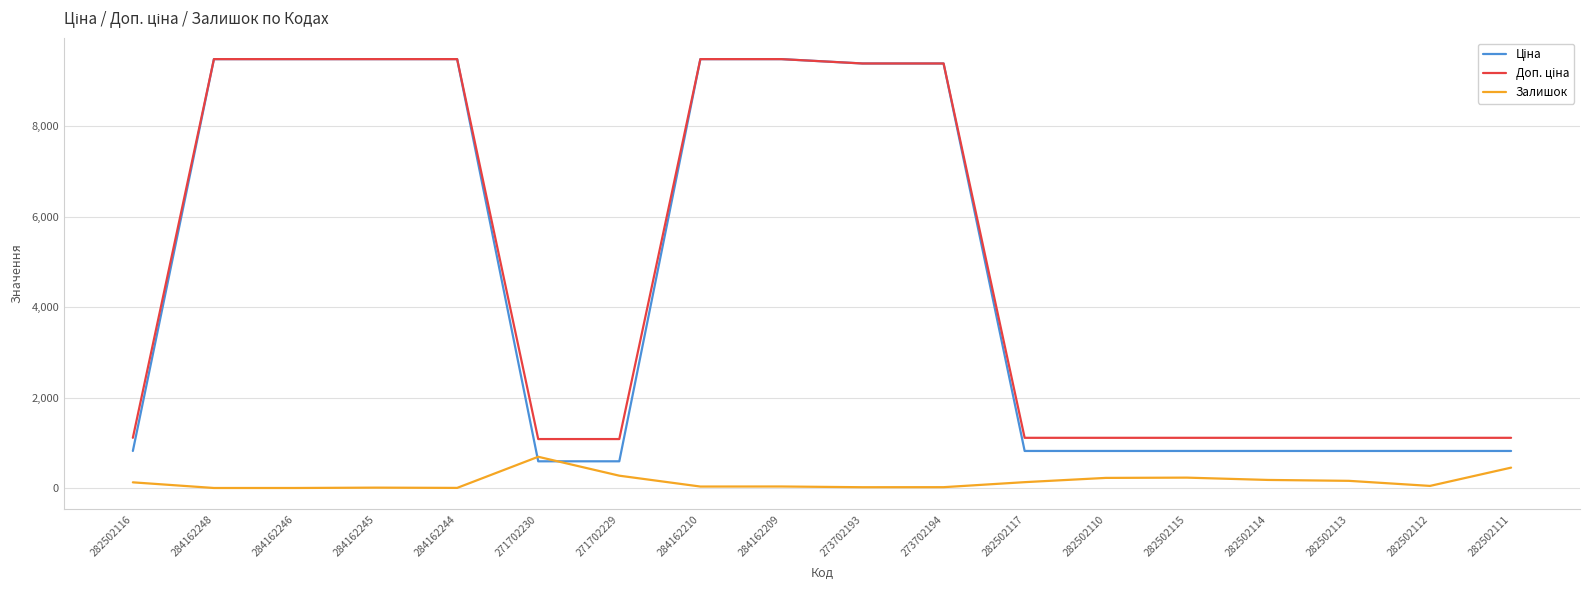

What is the total value across all series at 282502110?

2150.7